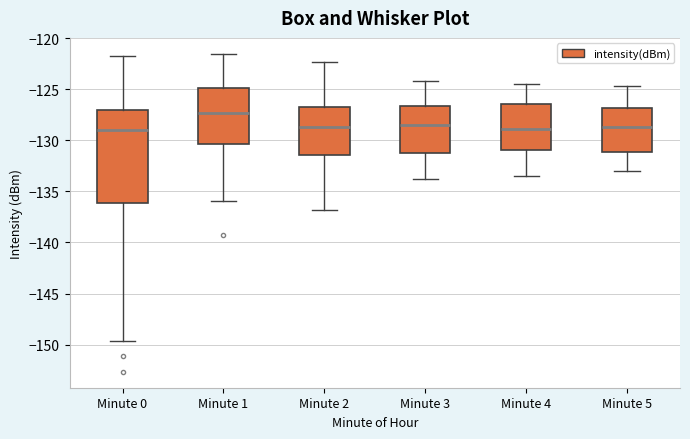

Which box is the tallest, from its lower edge to its upper edge?

Minute 0